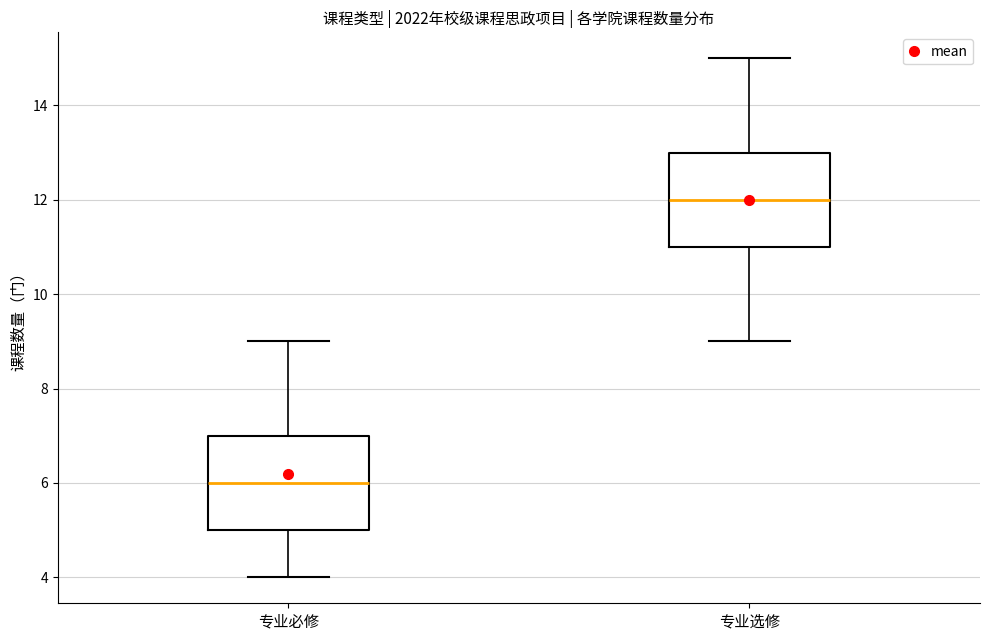

Reading left to right, read every box against the y-axis: the position of its median line, the range the box covers, and the ends of its whiskers. The values are not printed on the chart, so give them approximately, as read against the axis.

专业必修: median 6, box 5 to 7, whiskers 4 to 9
专业选修: median 12, box 11 to 13, whiskers 9 to 15